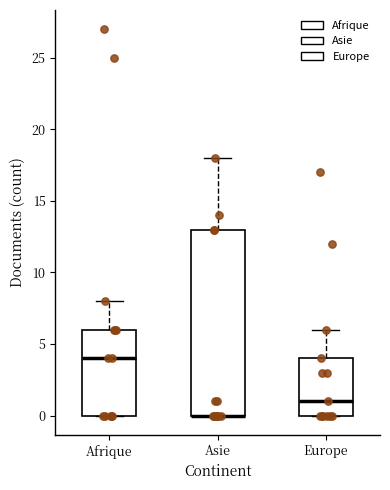

Reading left to right, transcribe this box plot: for each box, give where its median line is, the range the box spans, and where its two whiskers end, as read against the y-axis. The values are not printed on the chart, so give them approximately, as read against the axis.

Afrique: median 4, box 0 to 6, whiskers 0 to 8
Asie: median 0 (drawn on the box's lower edge), box 0 to 13, whiskers 0 to 18
Europe: median 1, box 0 to 4, whiskers 0 to 6